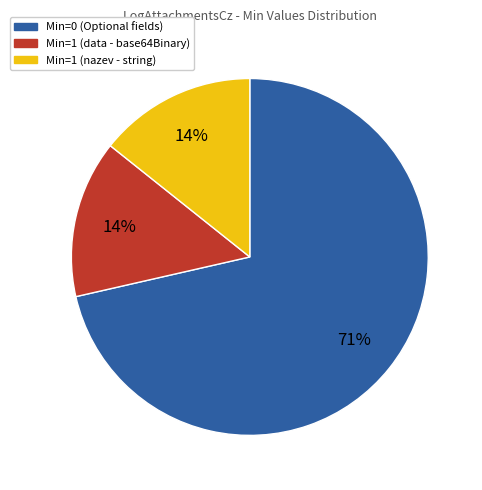

How many slices are in this pie chart?

3